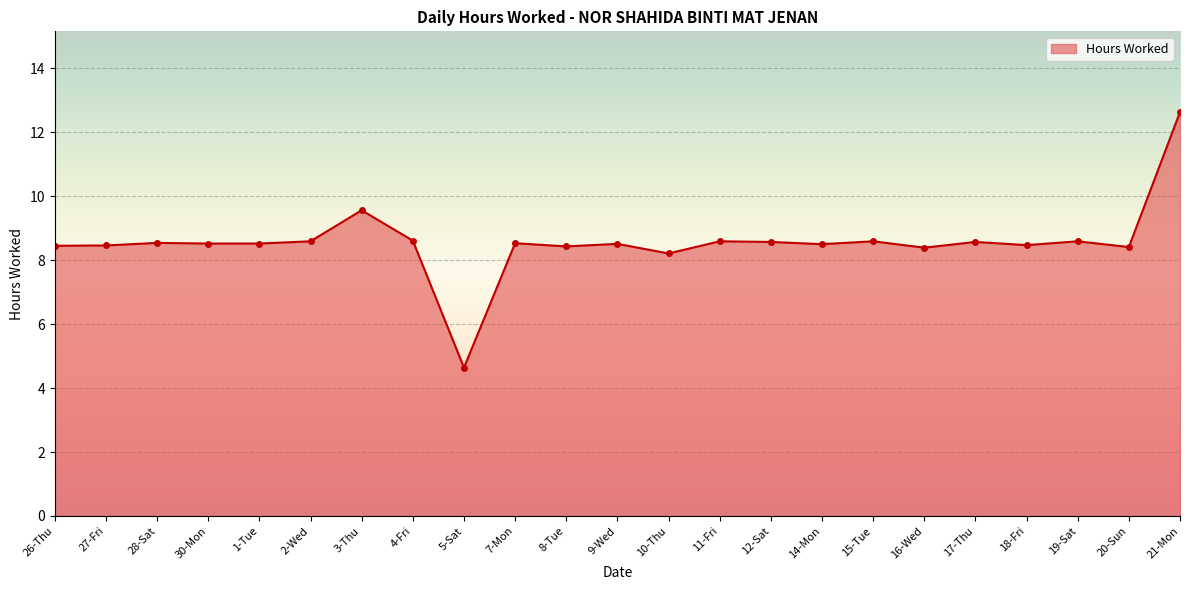

How many lines are shown in the chart?

1